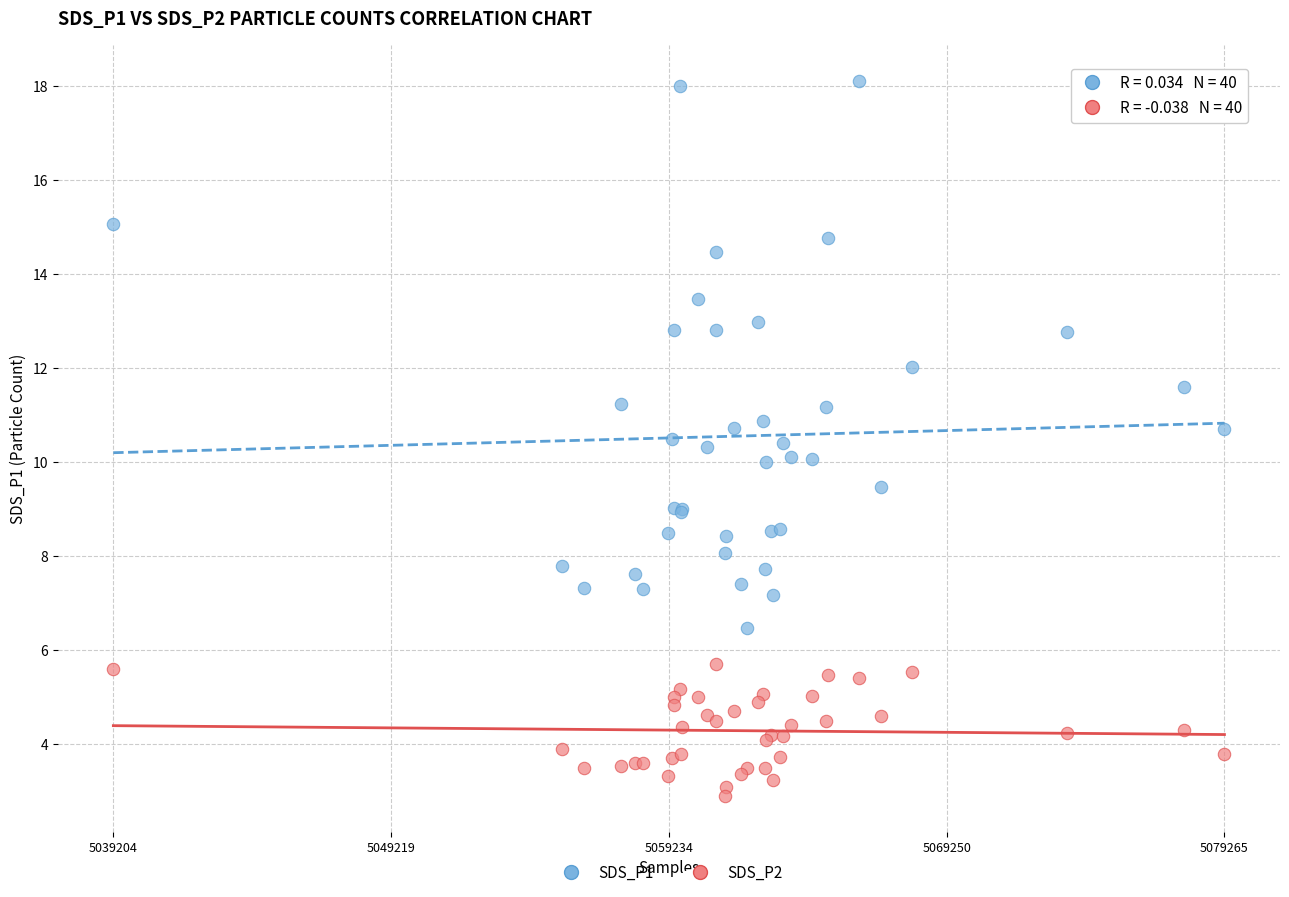

Which series has the largest Y range (max minus min)?

SDS_P1